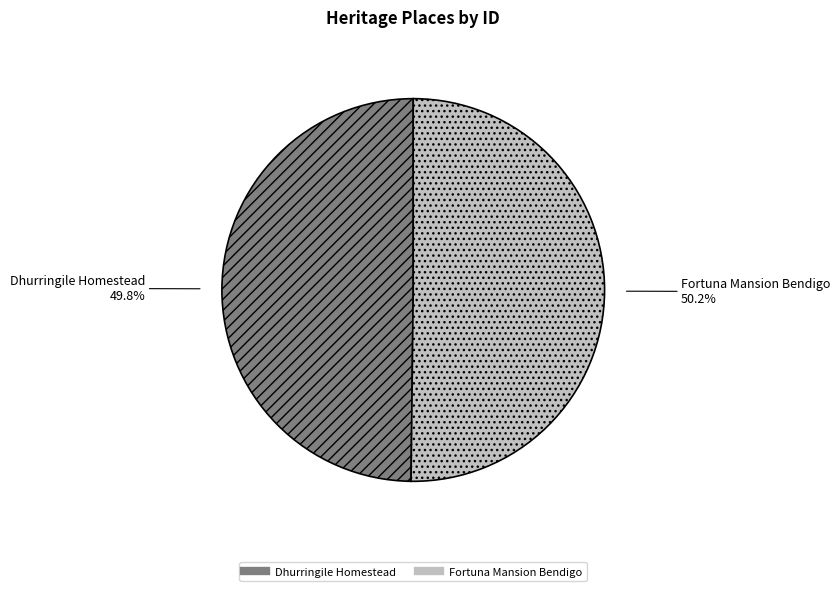

Does any single category account for the majority?

Yes